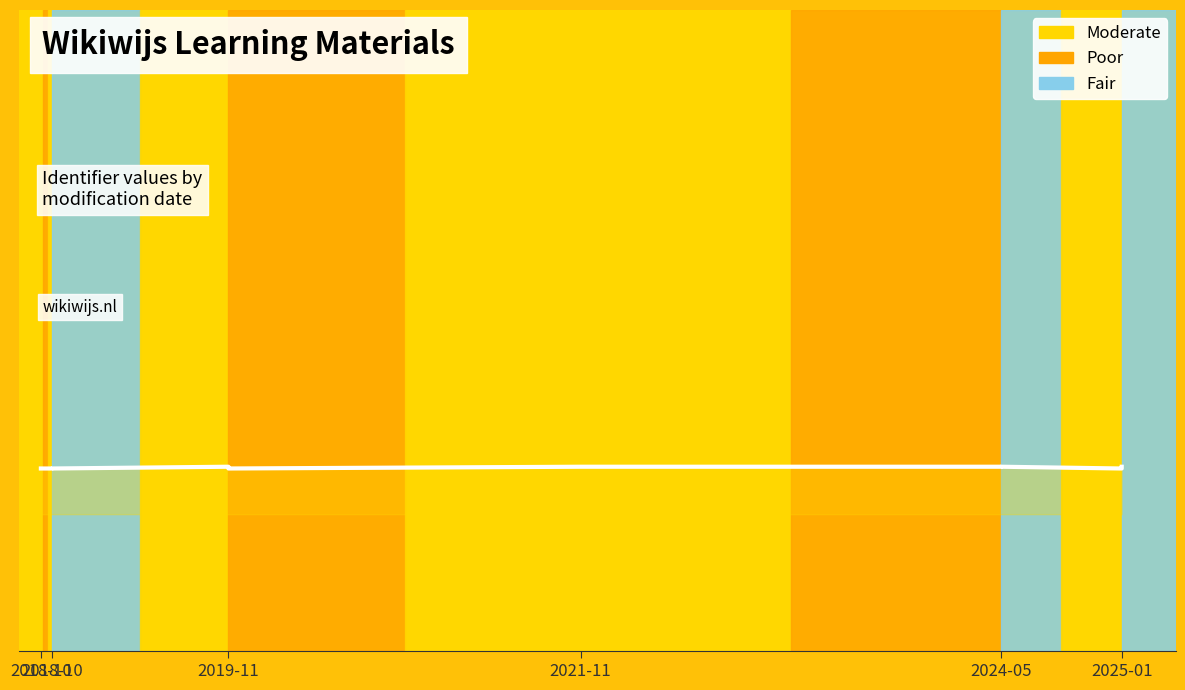

How many values are below 4492526?

5